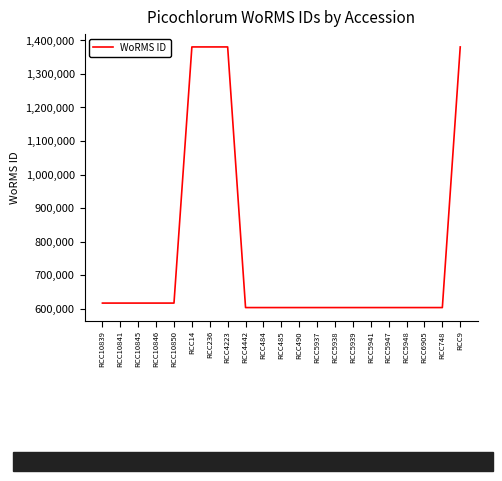

The chart shows a value of 696778 at RCC4223. True or false?

False